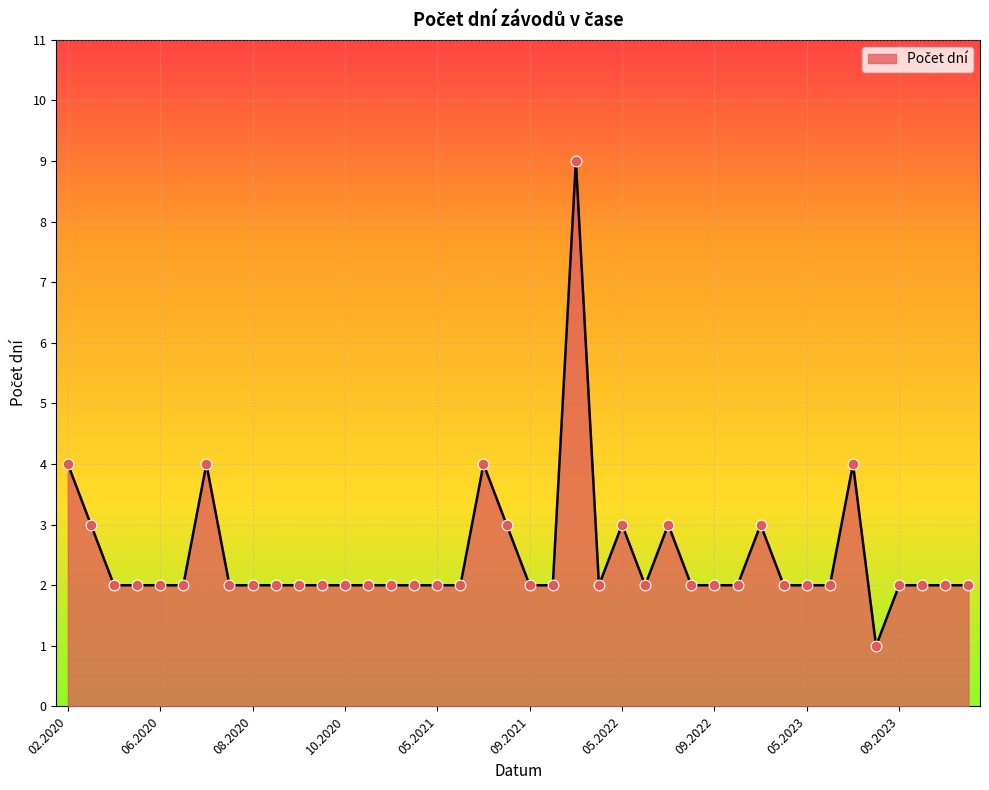

What is the maximum value shown in the chart?

9